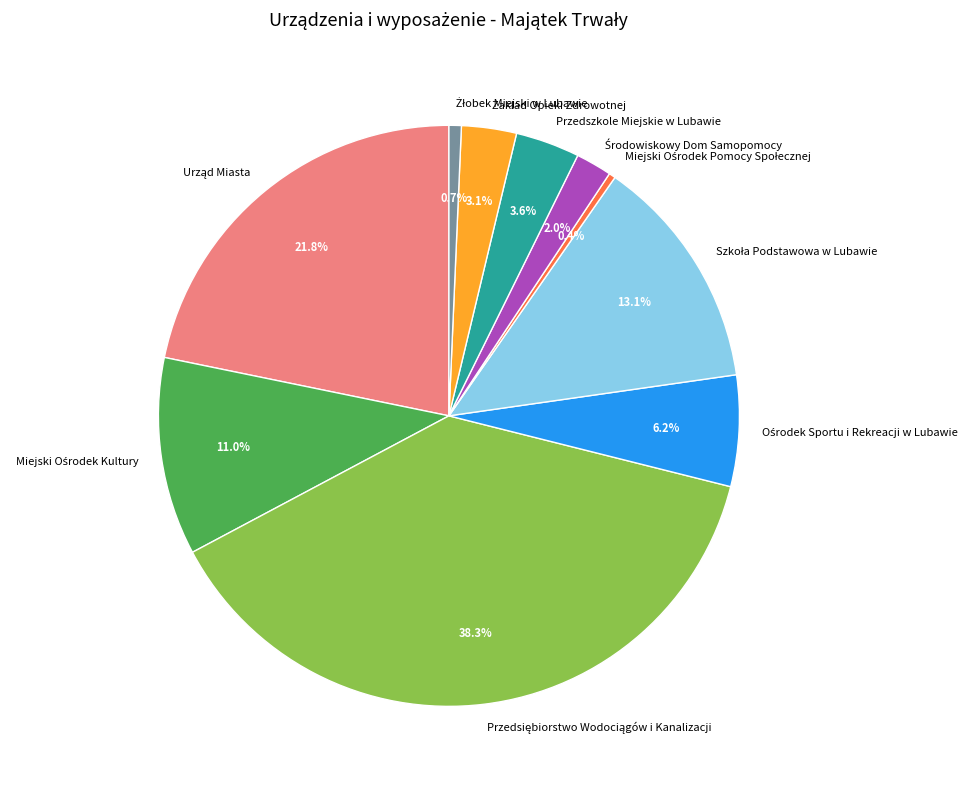

Is there any slice that represents more than half of the pie?

No